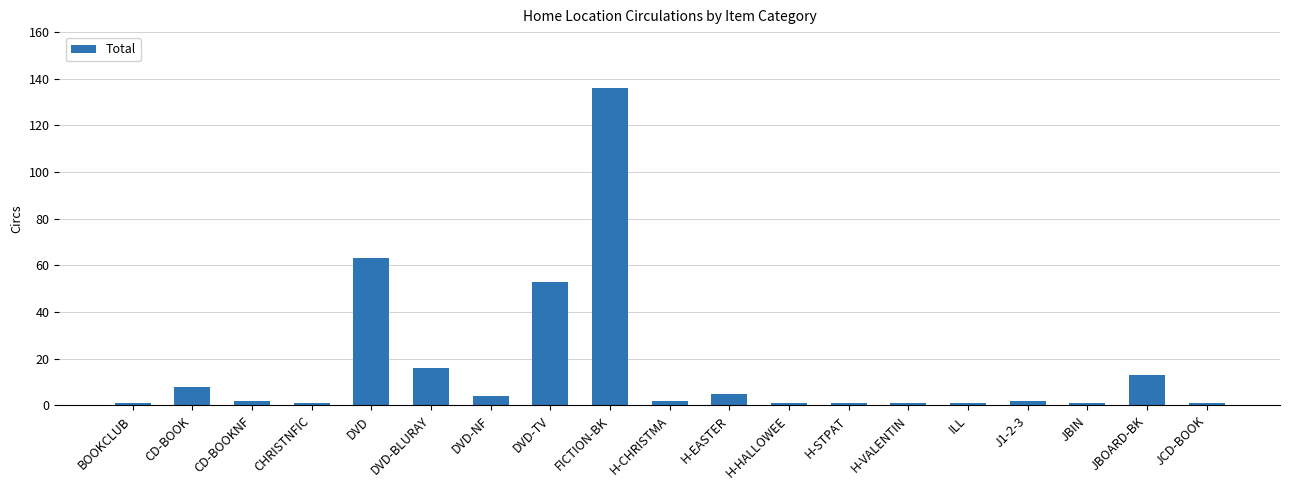

Reading left to right, list all the values displayed in this chart.

1	8	2	1	63	16	4	53	136	2	5	1	1	1	1	2	1	13	1